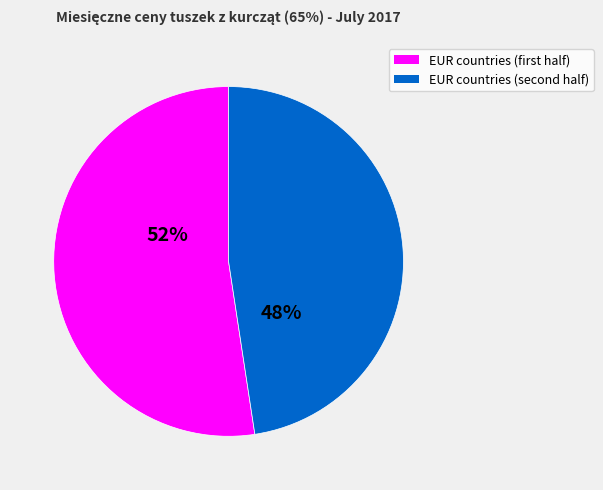

To the nearest percent, what is the average slice percentage?

50%